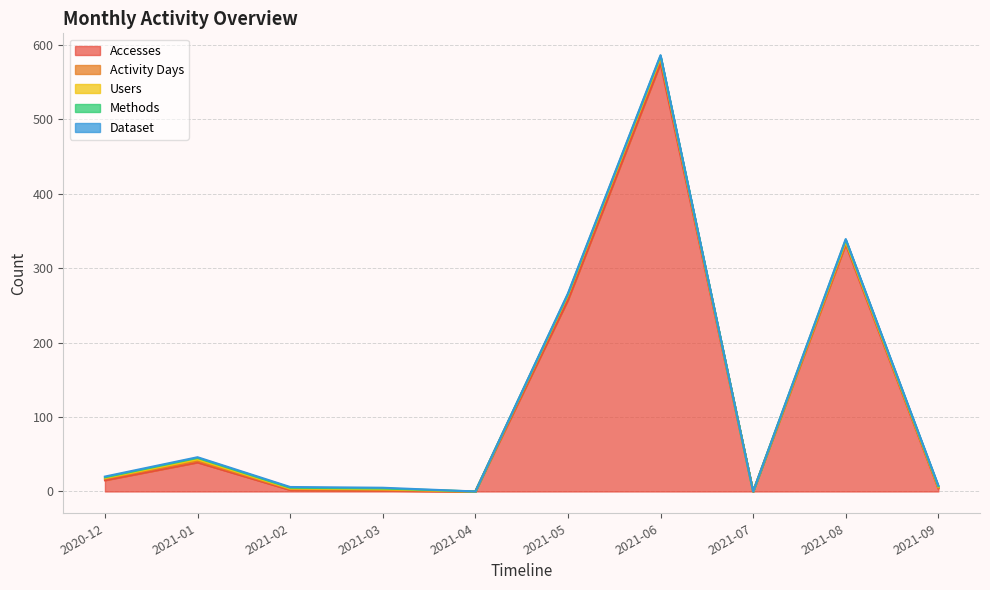

Does the chart have visible grid lines?

Yes